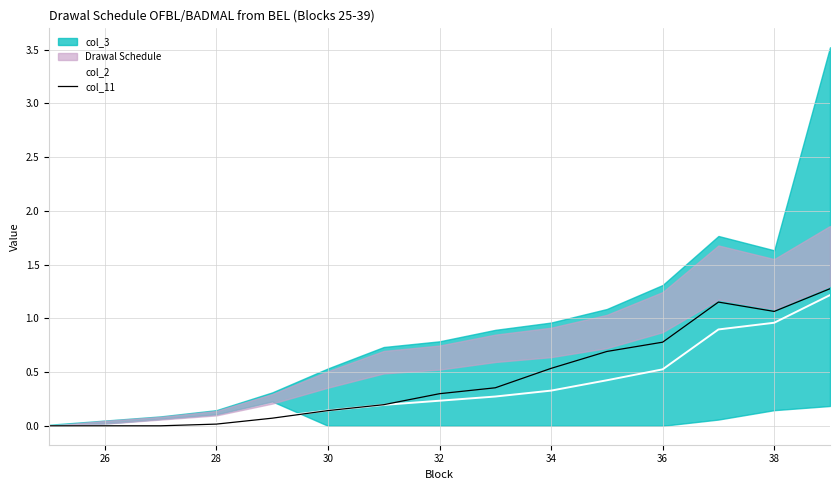

How many values in col_2 are above zero?

13